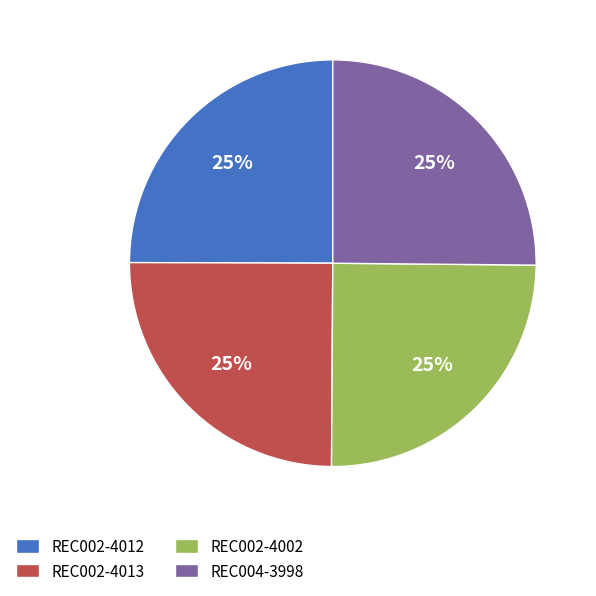

To the nearest percent, what is the average slice percentage?

25%